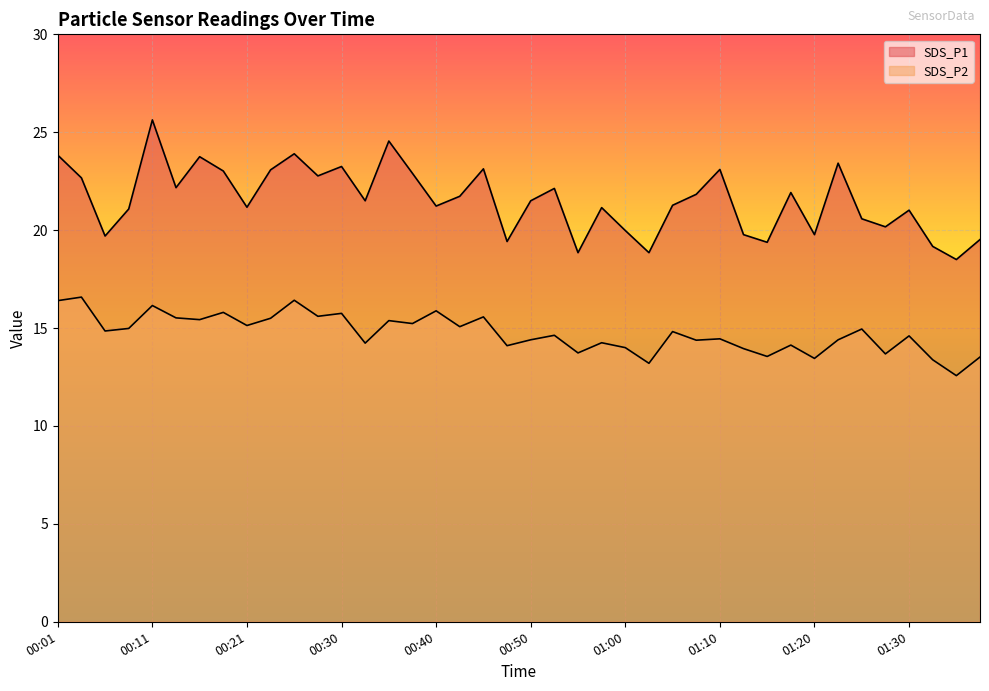

What are all the series names shown in the legend?

SDS_P1, SDS_P2